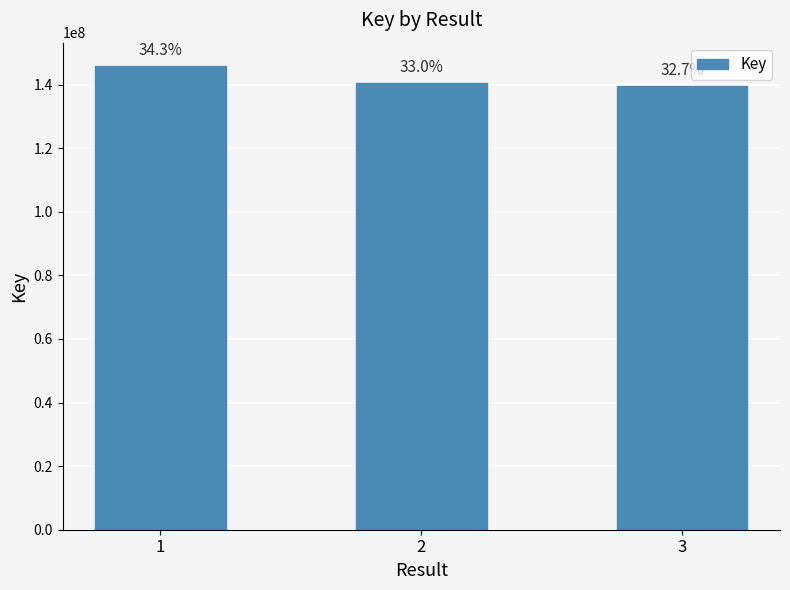

Reading right to left, extract all data points from this chart.

3=139493611	2=140586134	1=145902177